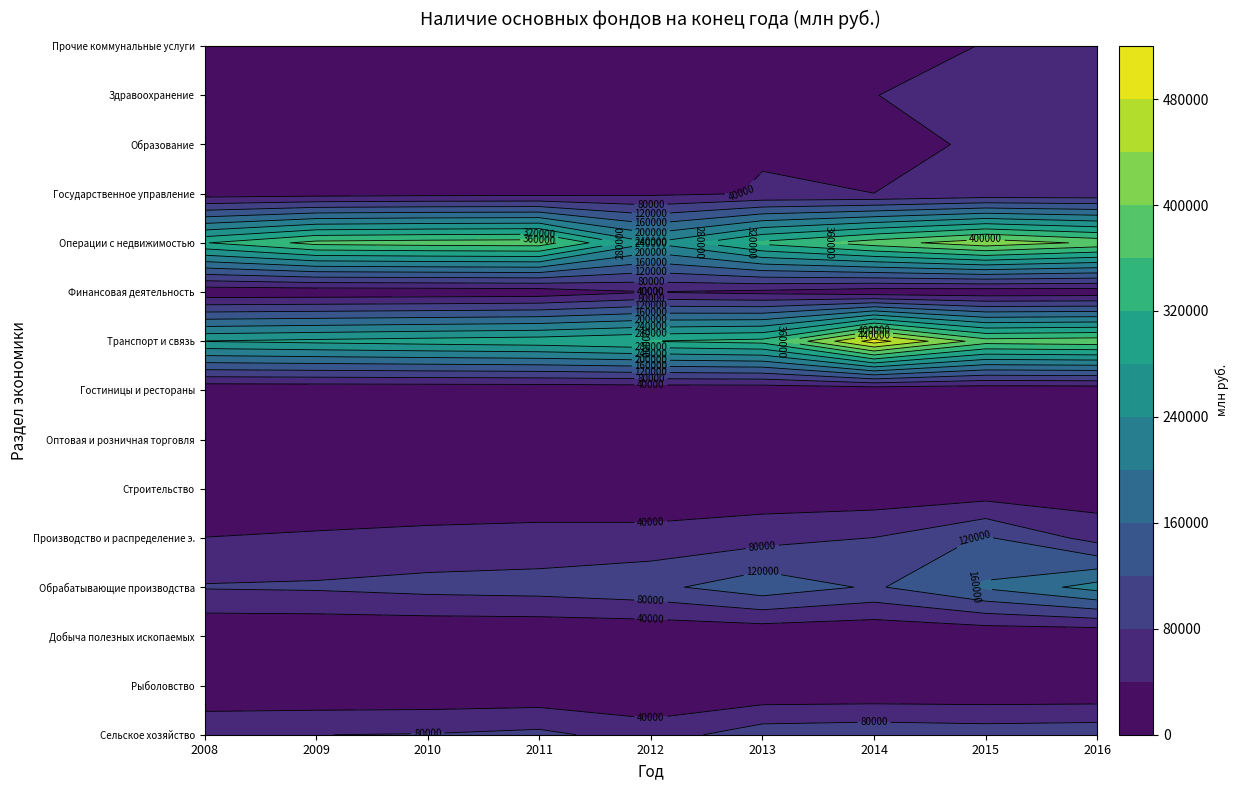

What is the difference between the maximum and second lowest values in the Прочие коммунальные услуги series?

28360